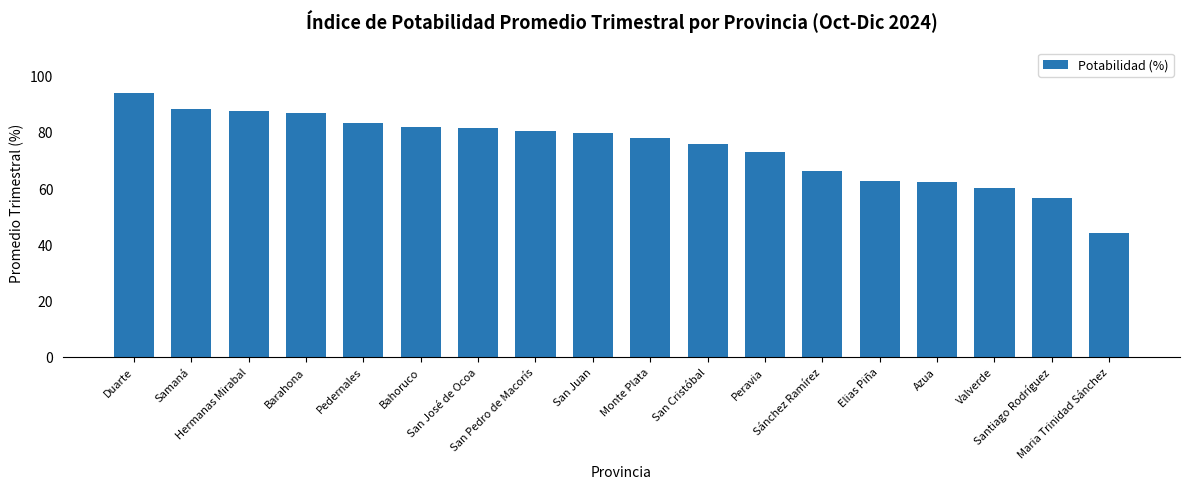

Which has a higher value, Valverde or Elias Piña?

Elias Piña